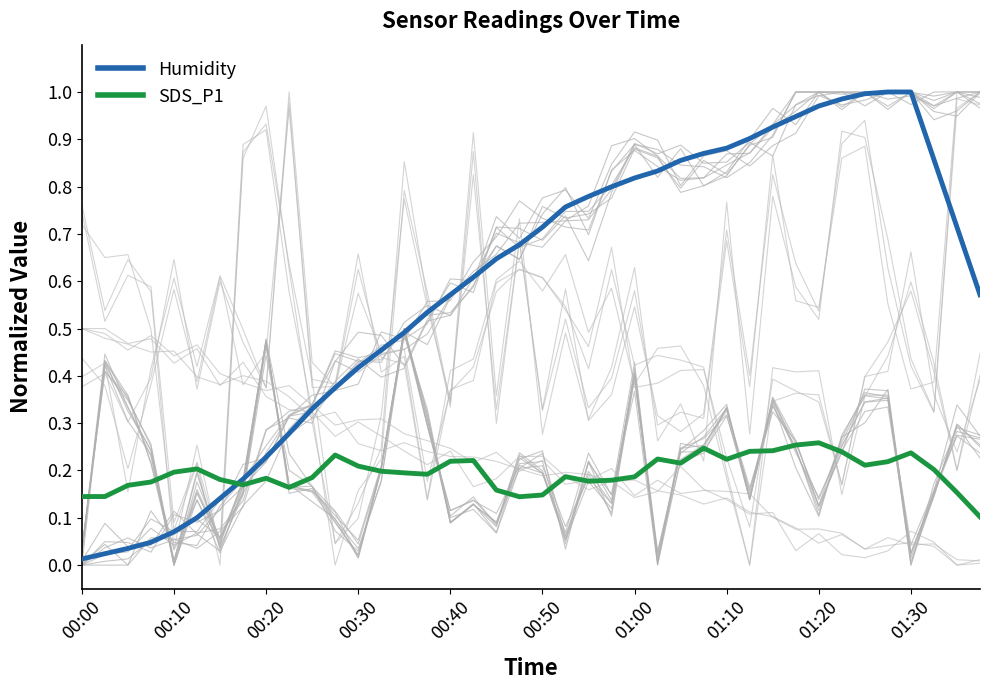

What is the sum of all Humidity values?

23.4